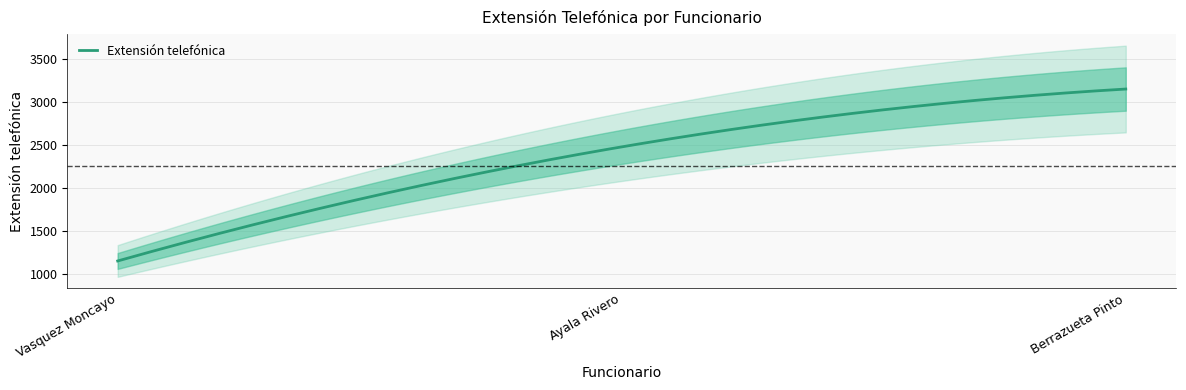

What is the average value?

2260